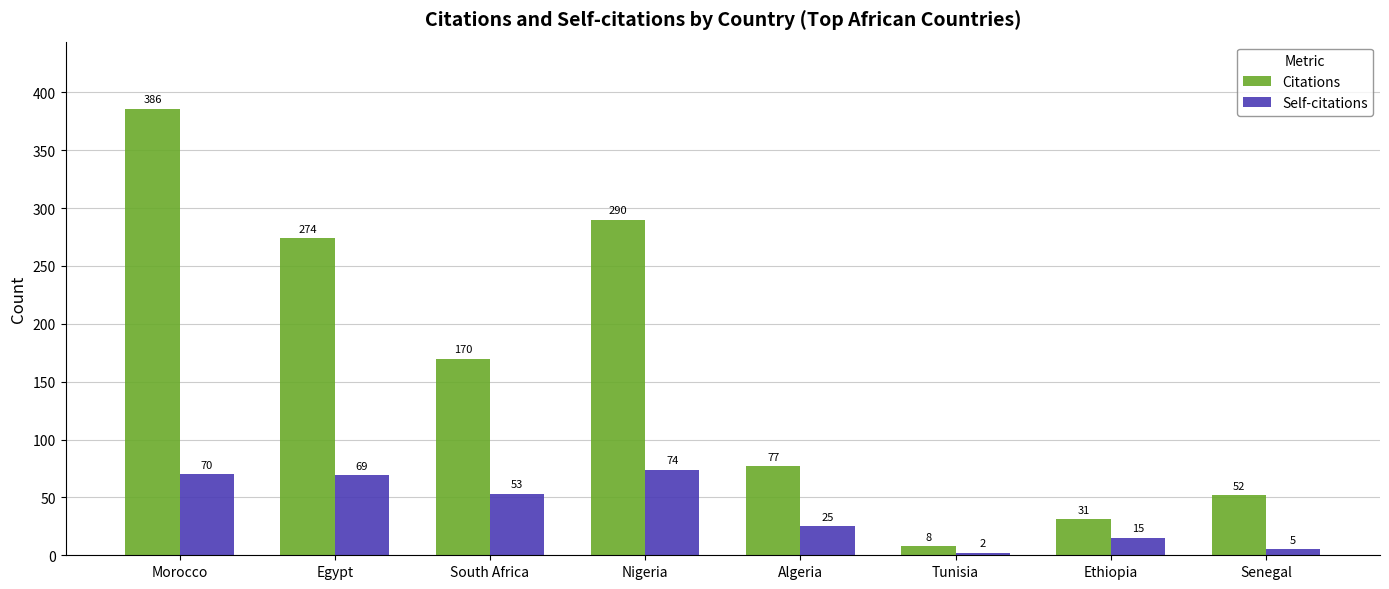

How many data points in Self-citations are less than 53?

4